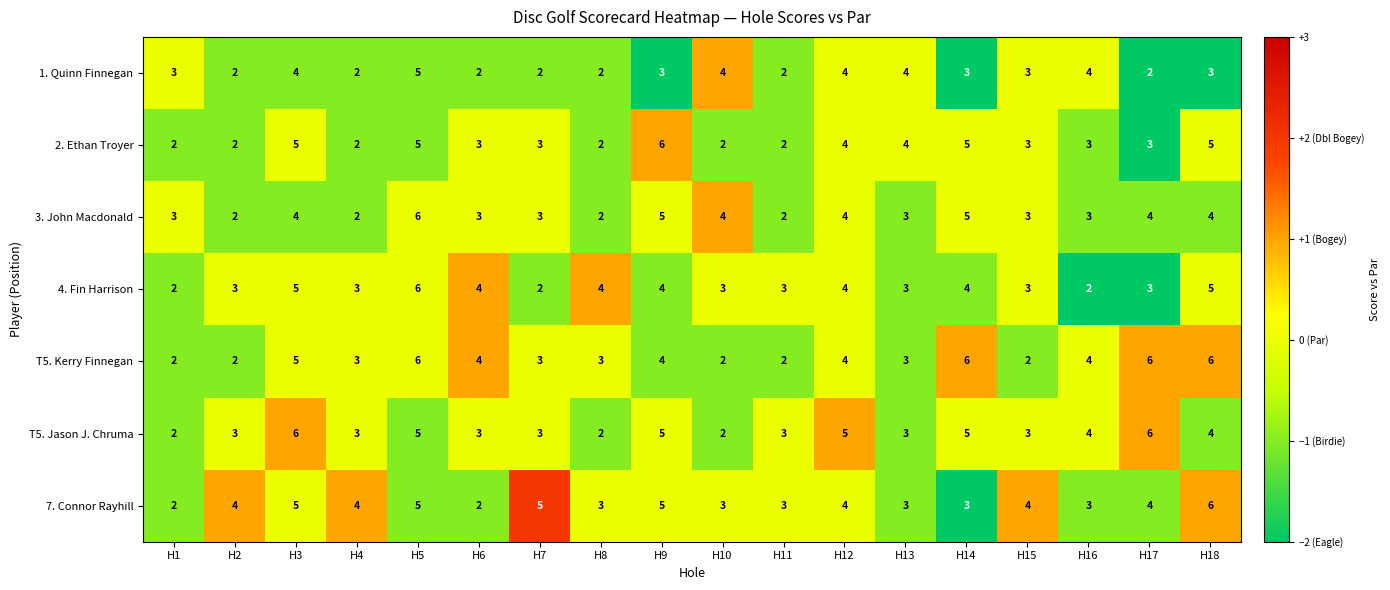

What is the sum of the T5. Kerry Finnegan values at H8 and H3?

8